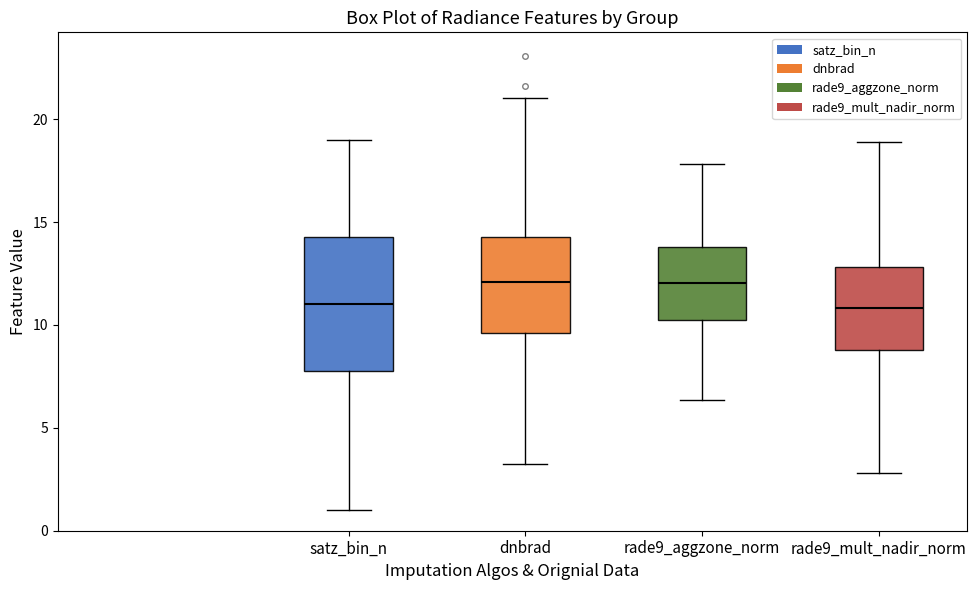

Reading left to right, read every box against the y-axis: the position of its median line, the range the box covers, and the ends of its whiskers. The values are not printed on the chart, so give them approximately, as read against the axis.

satz_bin_n: median 11.0, box 8.0 to 14.5, whiskers 1.0 to 19.0
dnbrad: median 12.0, box 9.5 to 14.5, whiskers 3.5 to 21.0
rade9_aggzone_norm: median 12.0, box 10.0 to 14.0, whiskers 6.5 to 18.0
rade9_mult_nadir_norm: median 11.0, box 9.0 to 13.0, whiskers 3.0 to 19.0